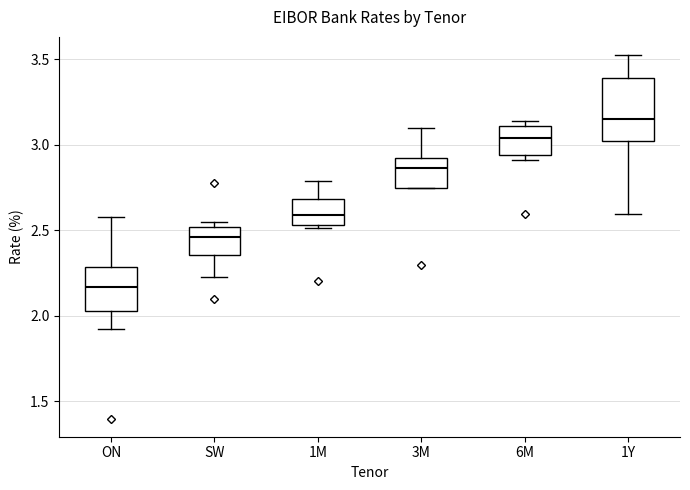

Comparing the boxes themselves (not the whiskers), which one is the tallest?

1Y